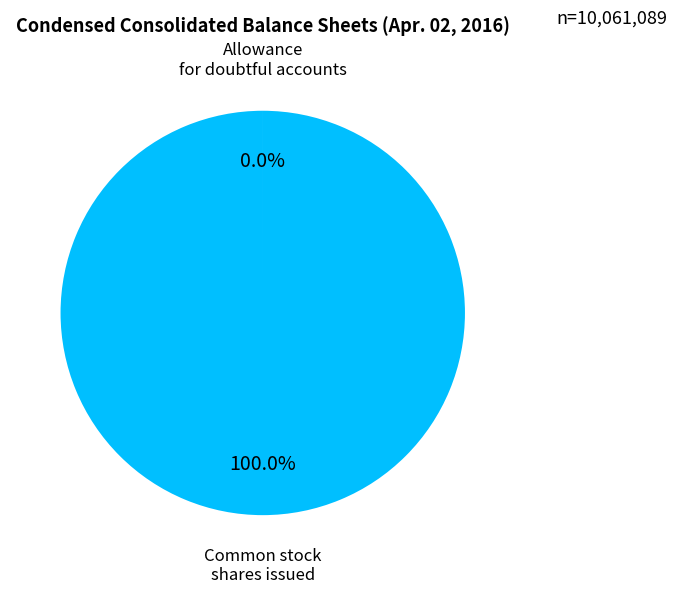

To the nearest percent, what is the difference between the largest and smallest slice percentages?

100%